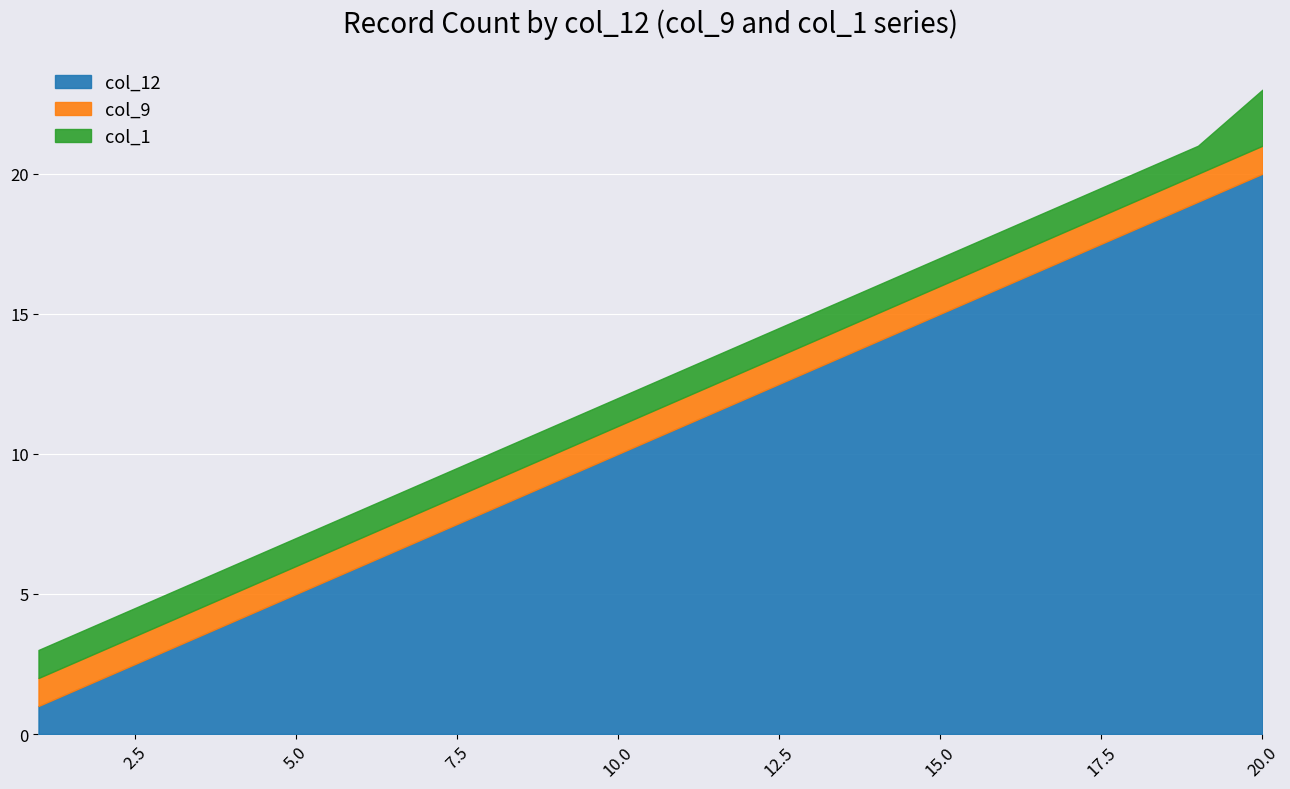

Which has a higher value, 2 or 14?

14